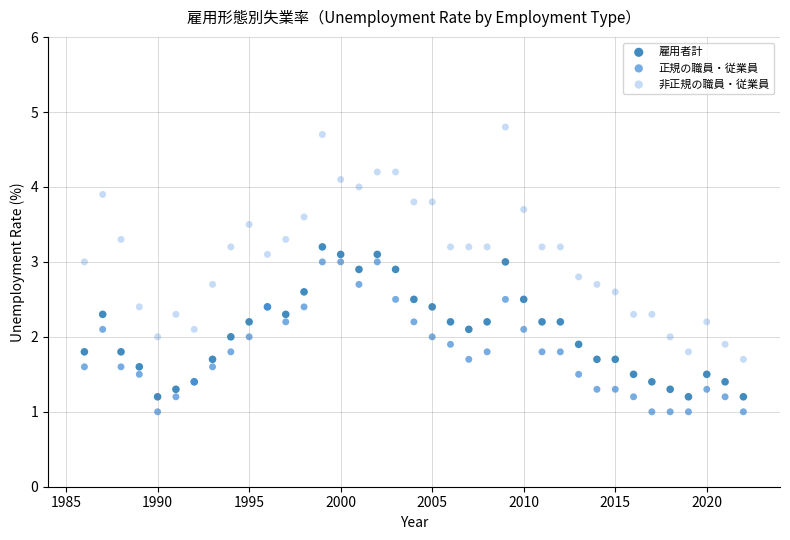

Which series has the largest Y range (max minus min)?

非正規の職員・従業員